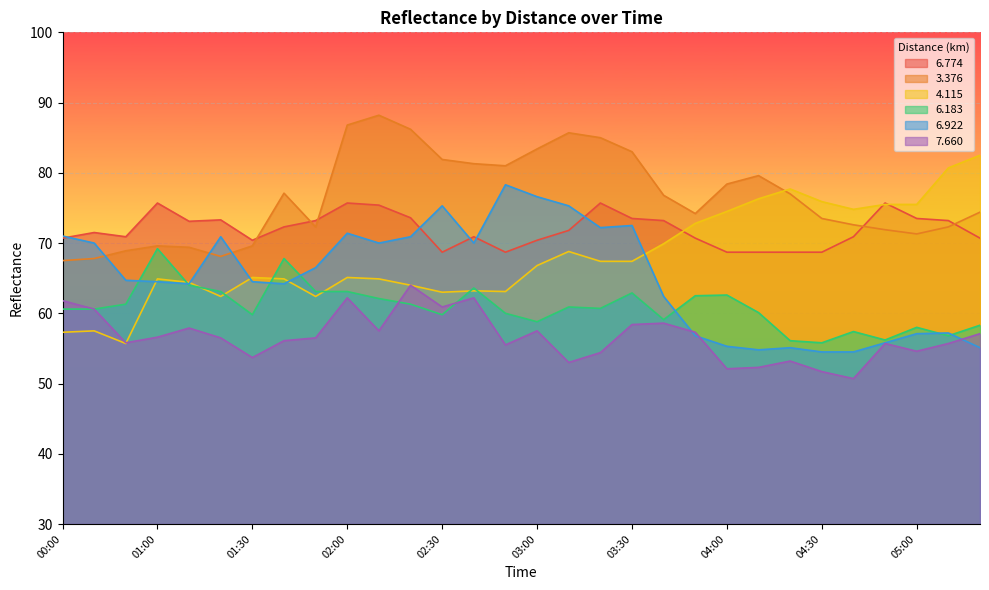

At which category does   3.376 reach its first local valley?

01:20